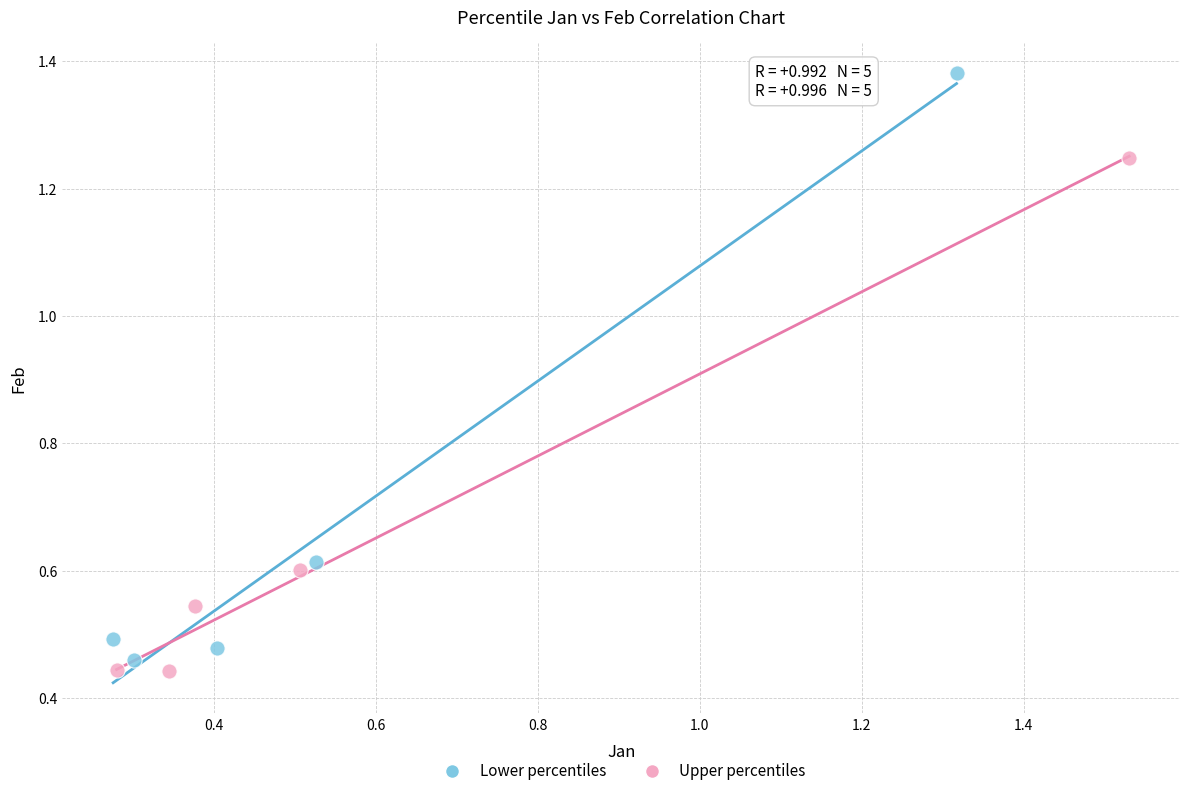

Which series has the widest spread of Y values?

Lower percentiles